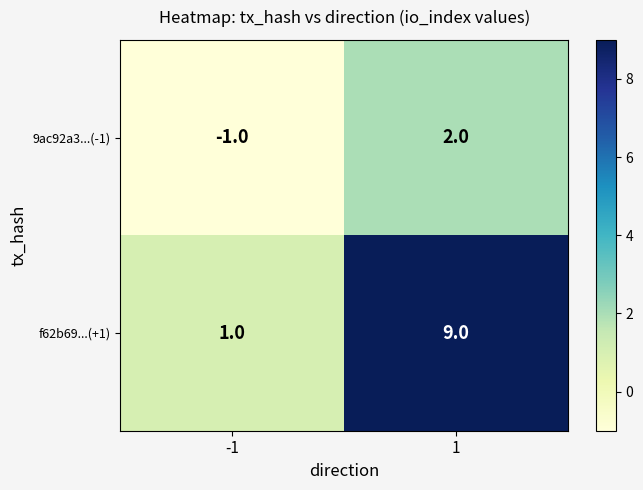

Reading right to left, list all the values displayed in this chart.

9ac92a3...(-1): 2	-1
f62b69...(+1): 9	1